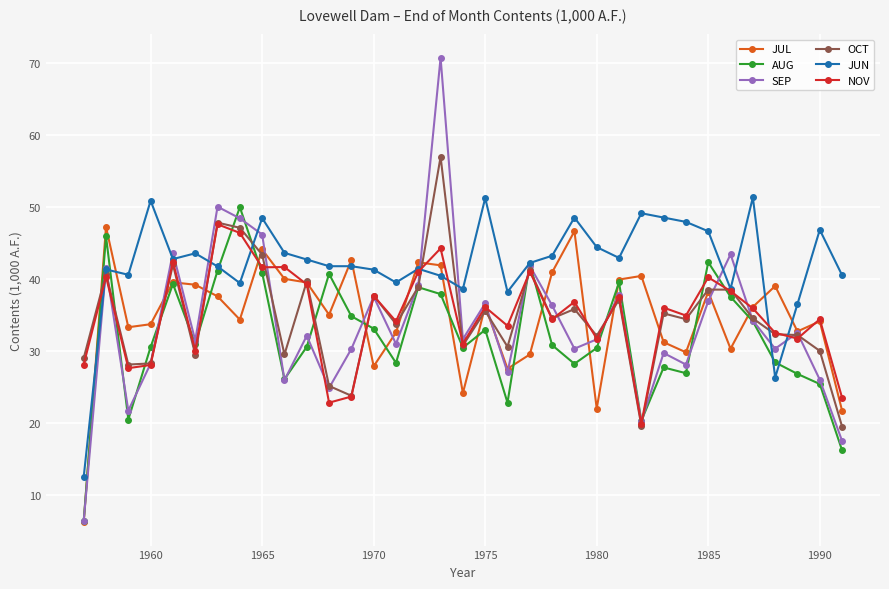

Which series has the largest total across all categories?

JUN